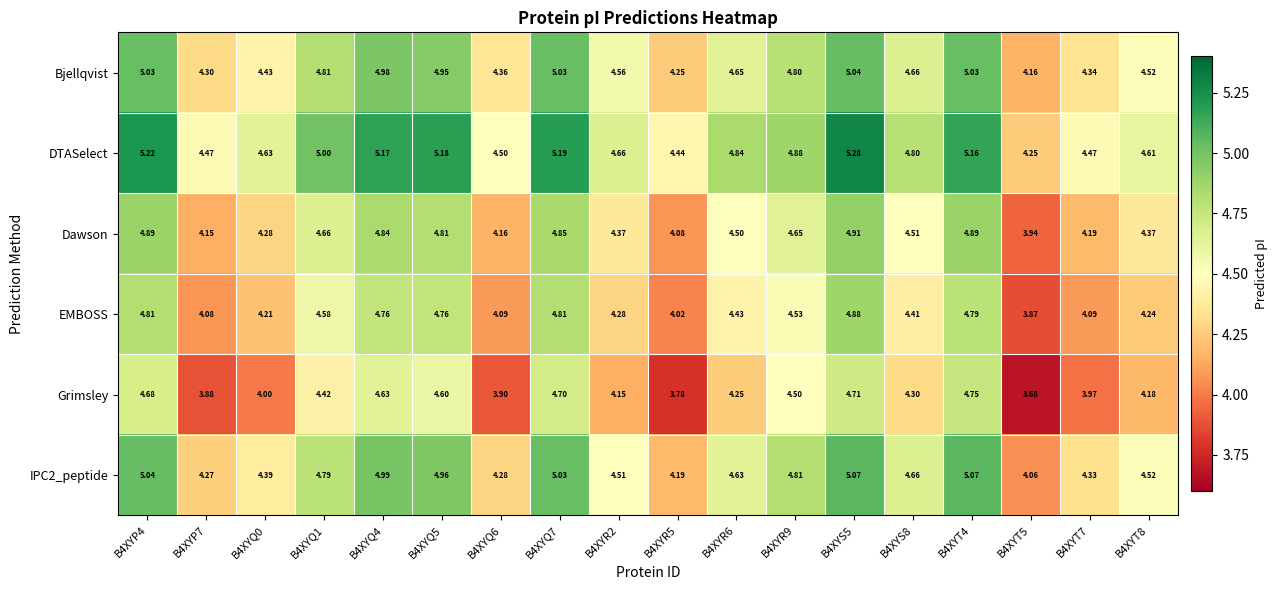

What is the total value across all series at B4XYR9?

28.2